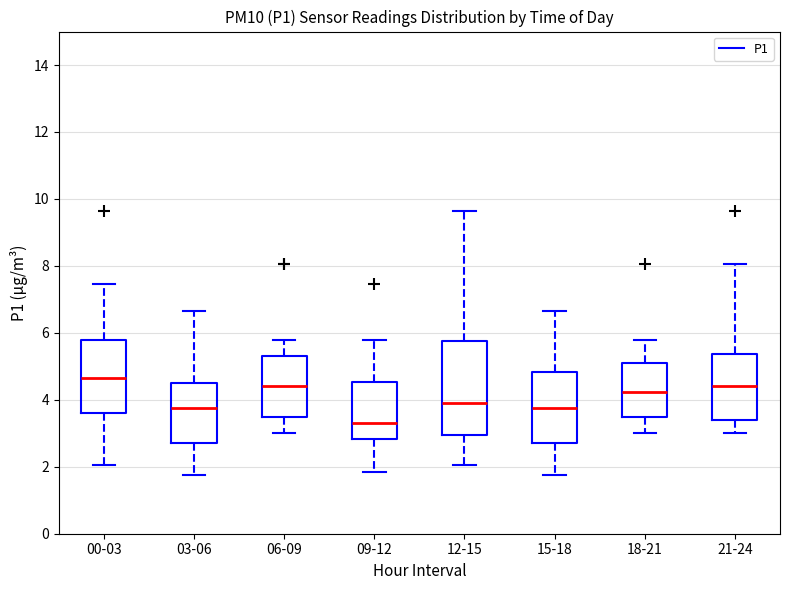

Comparing the boxes themselves (not the whiskers), which one is the tallest?

12-15